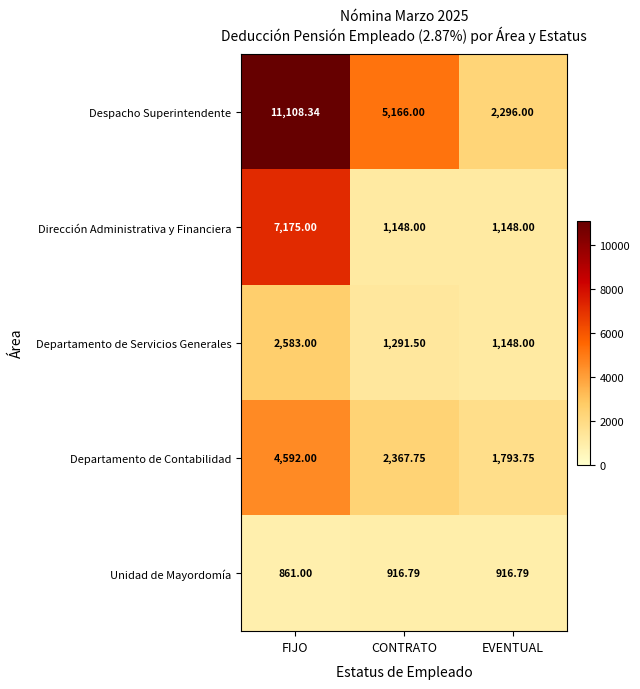

Rank the series at CONTRATO from highest to lowest value.

Despacho Superintendente, Departamento de Contabilidad, Departamento de Servicios Generales, Dirección Administrativa y Financiera, Unidad de Mayordomía